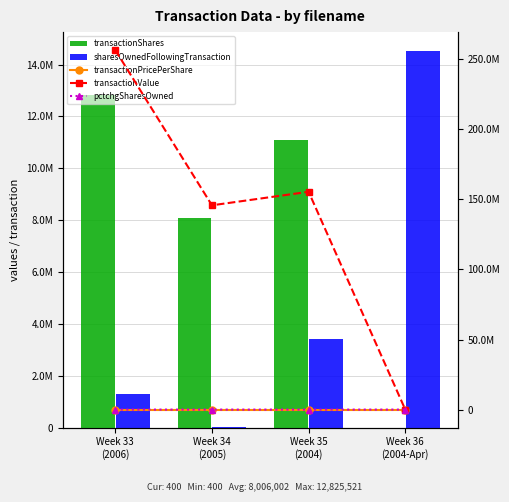

What position from the right is Week 36
(2004-Apr)?

1